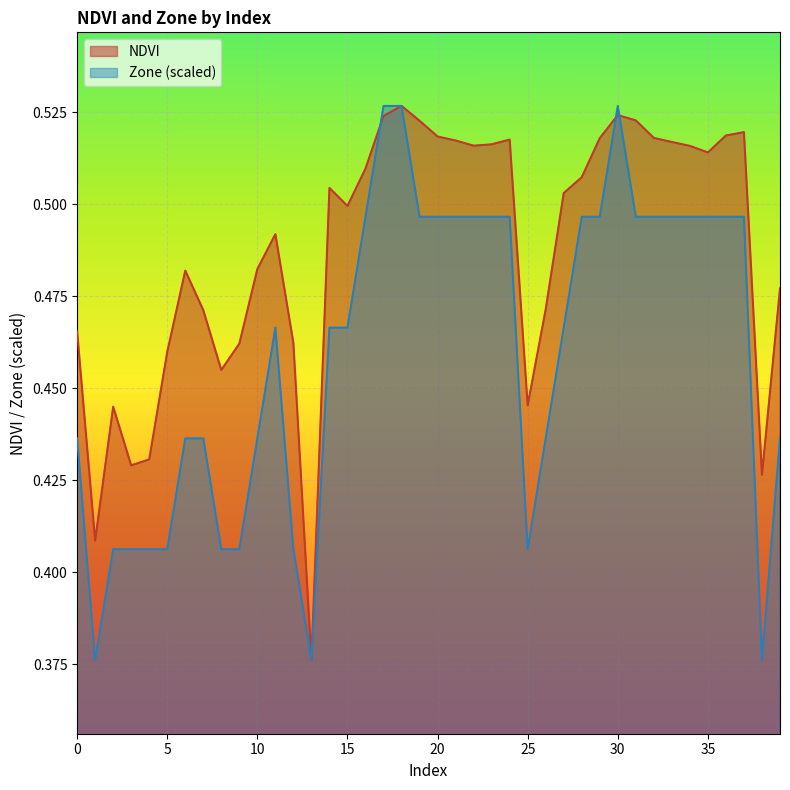

At how many categories does at least one series exceed 0?

40